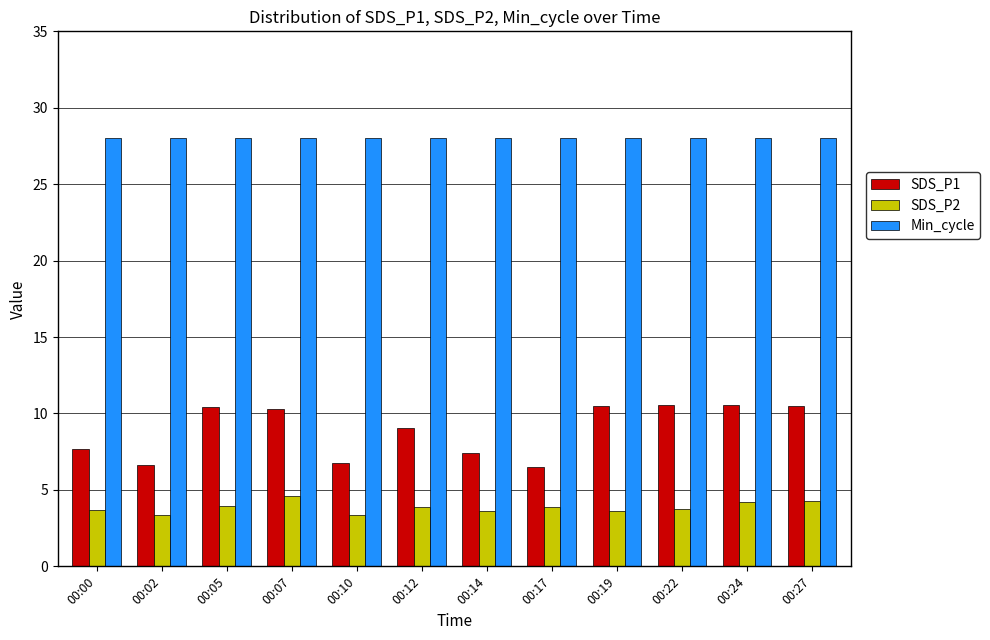

At how many categories does at least one series exceed 15?

12